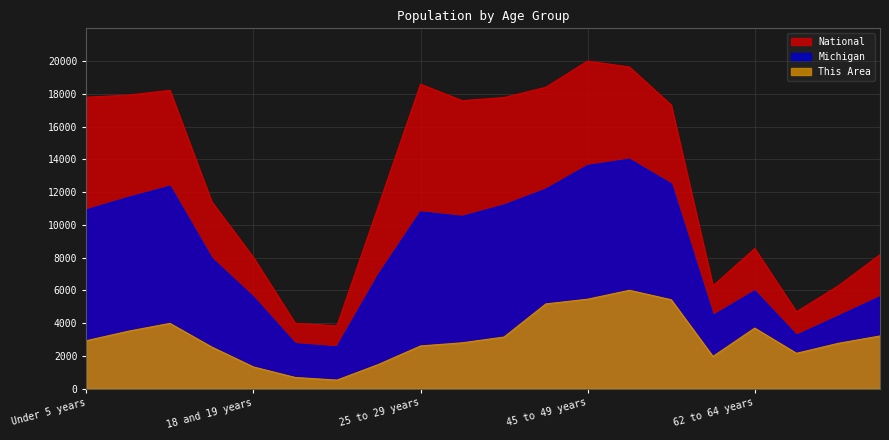

At which category is the sum across all series the highest?

50 to 54 years